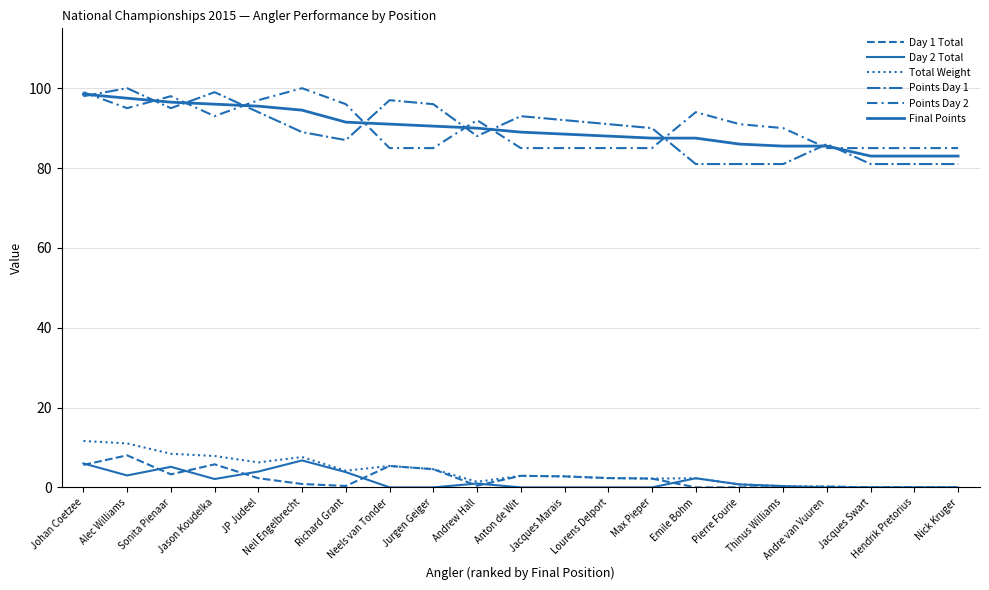

How many lines are shown in the chart?

6